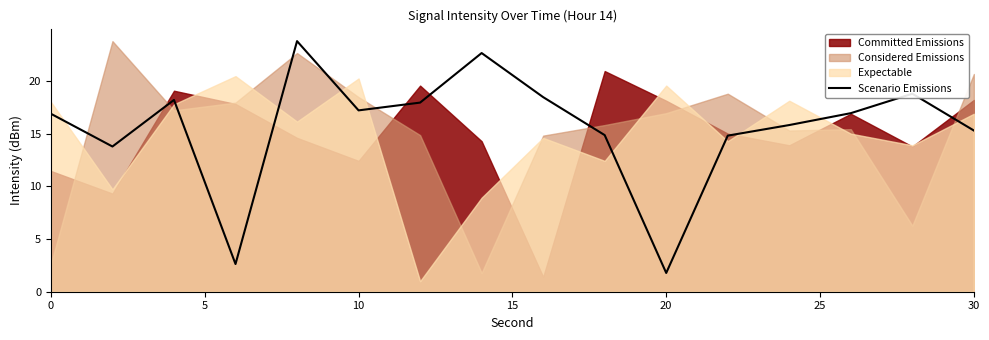

Which category has the lowest value in the Scenario Emissions series?

20